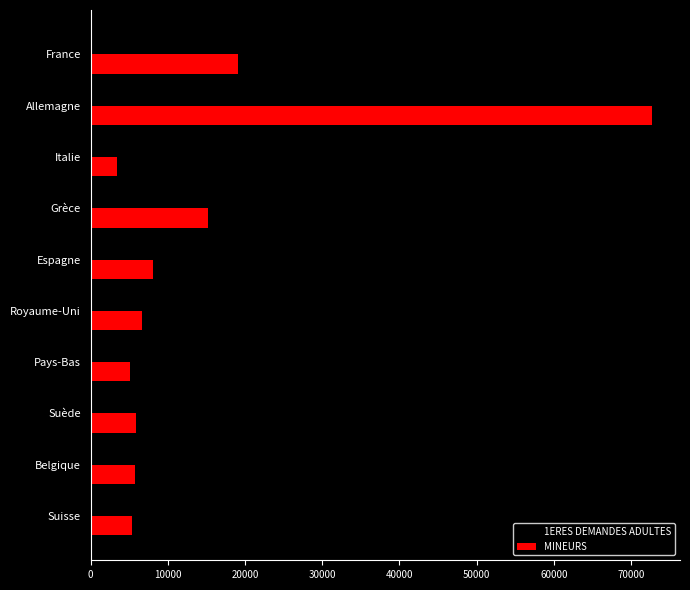

What is the highest value of the MINEURS series?

72700